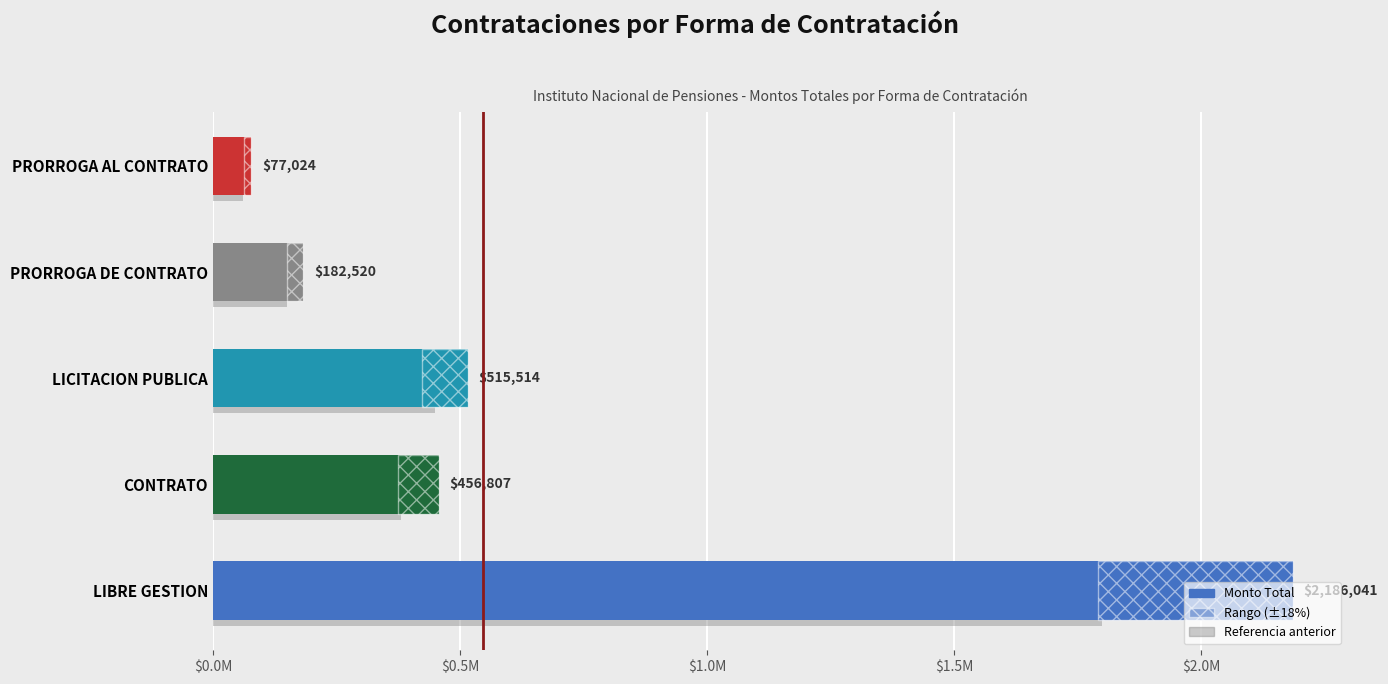

Are the bars horizontal?

Yes